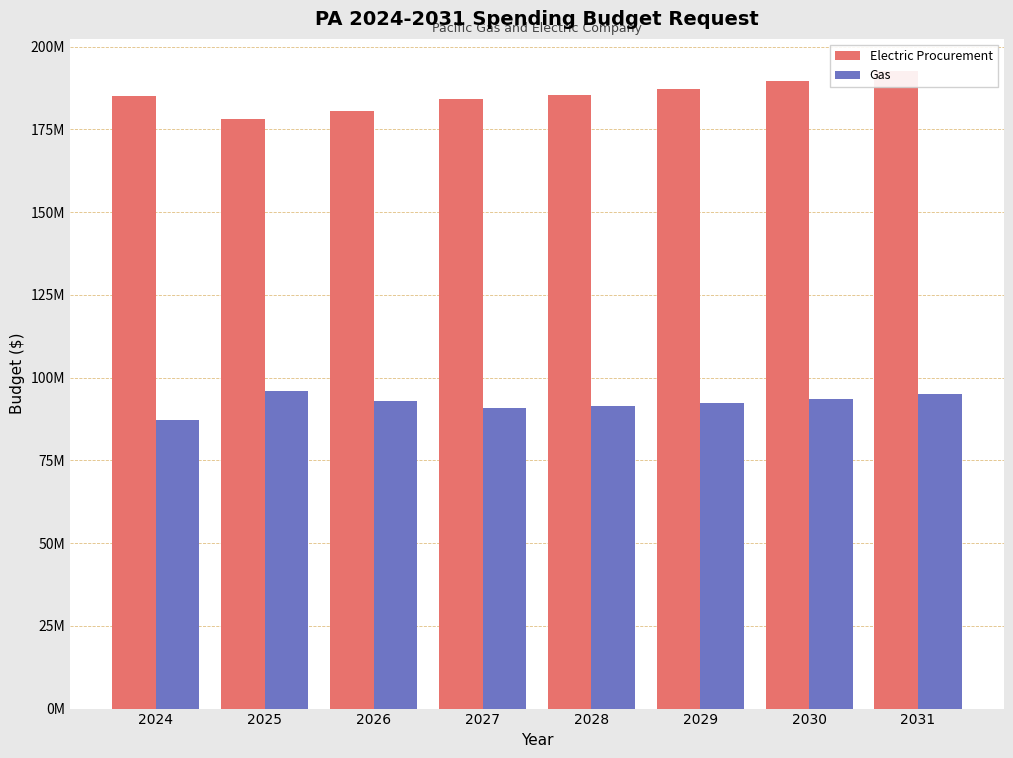

True or false: Electric Procurement has a value of 289044600.3 at 2025.

False